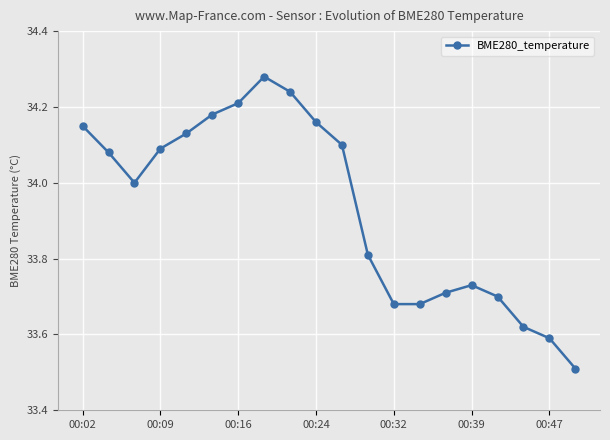

What is the minimum value shown in the chart?

33.5